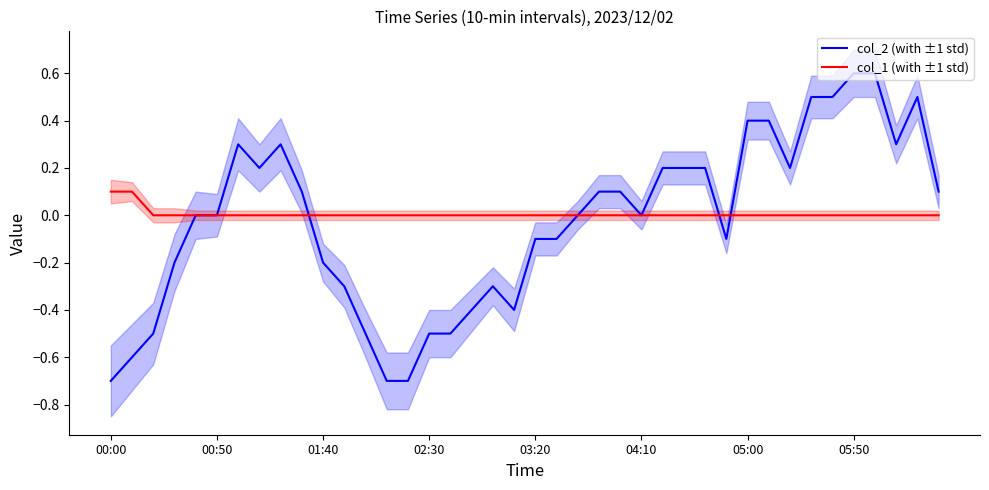

The value of col_1 (with ±1 std) at 03:20 is 0.0. True or false?

True